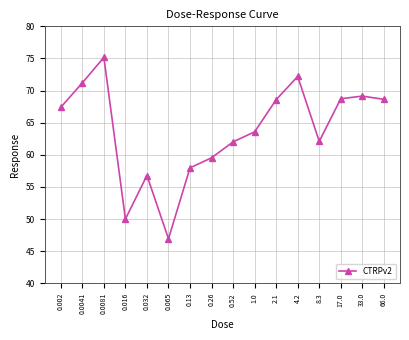

The value at 0.0041 is 71.2. True or false?

True